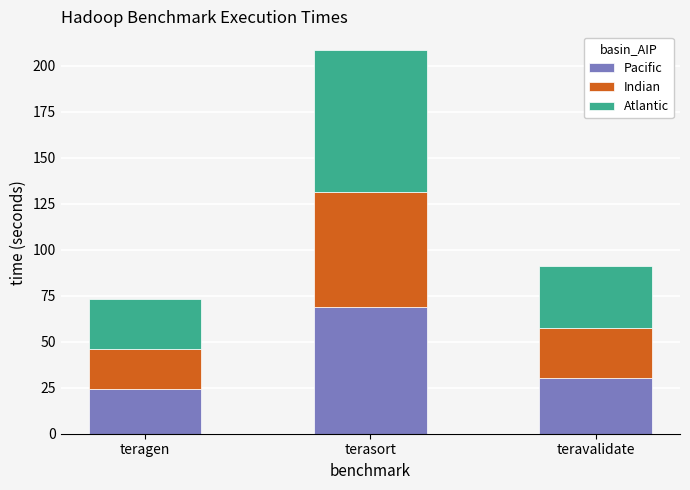

Reading left to right, list the values for the Pacific series.

teragen=24.1	terasort=68.8	teravalidate=30.1